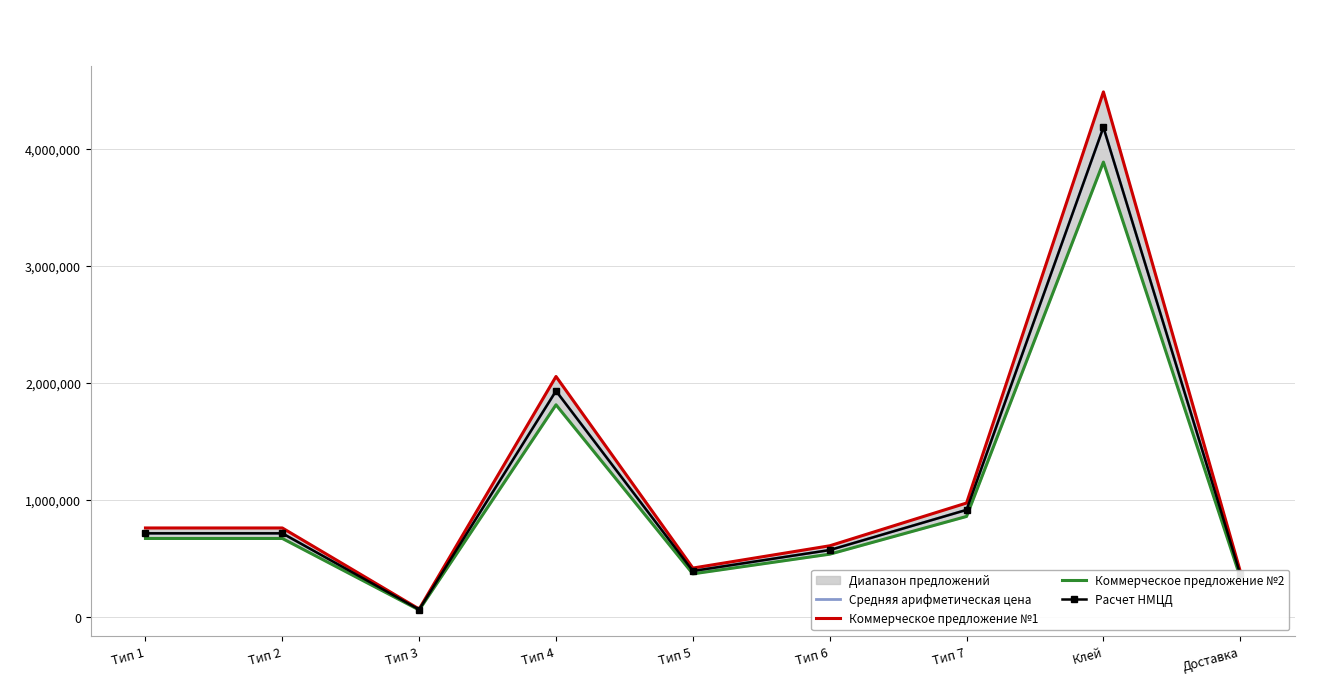

True or false: Коммерческое предложение №2 has a value of 2996242.8 at Тип 4.

False